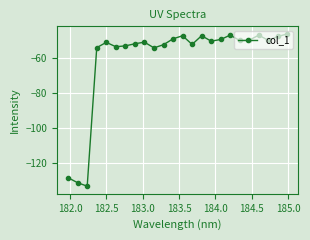

What is the value of the 19th point from the left?

-49.7